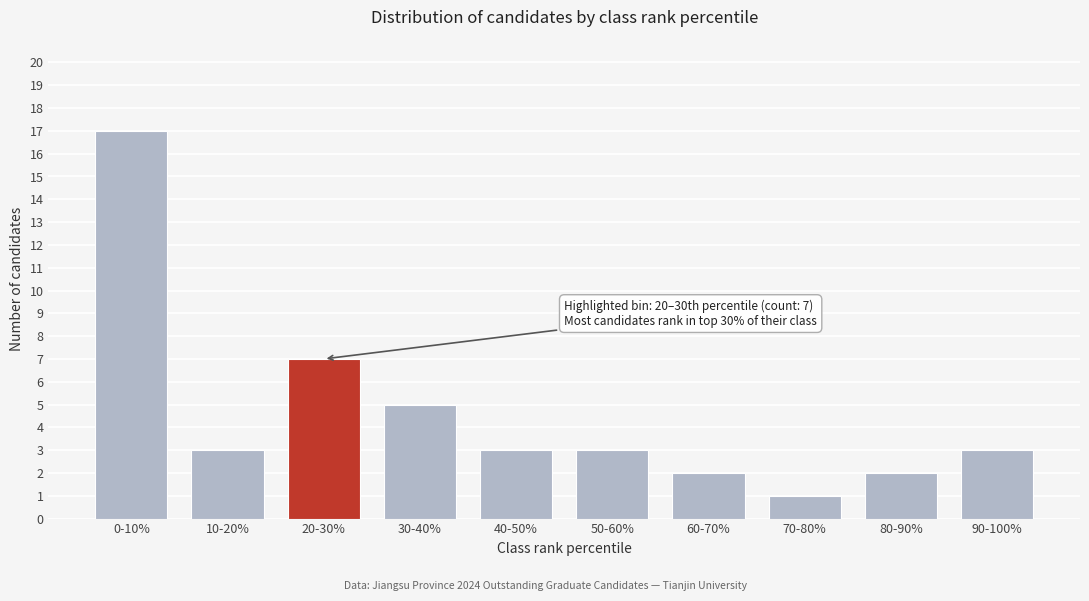

Reading left to right, extract all data points from this chart.

17	3	7	5	3	3	2	1	2	3